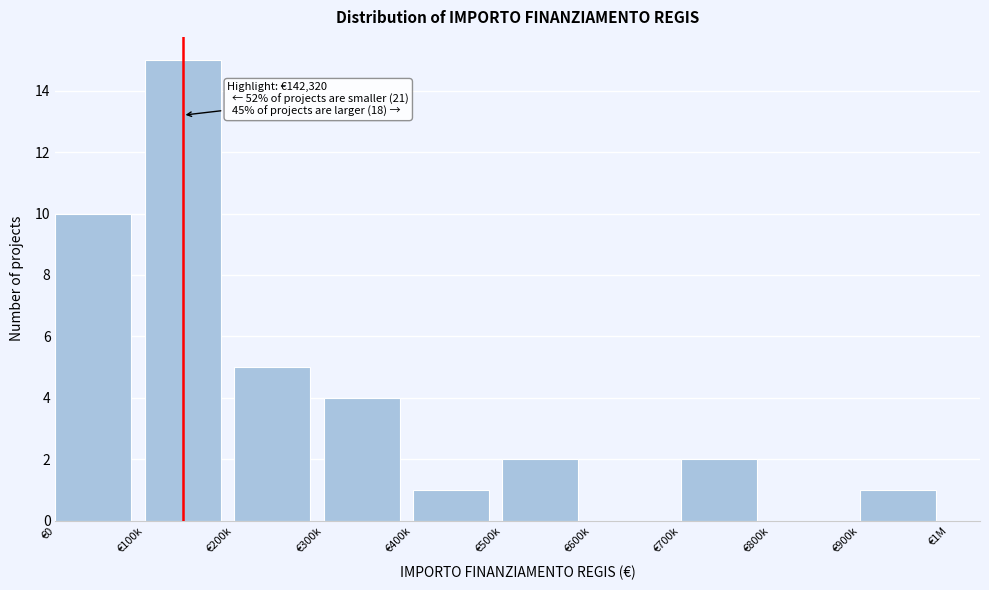

Reading left to right, list all the values displayed in this chart.

€0=10	€100k=15	€200k=5	€300k=4	€400k=1	€500k=2	€600k=0	€700k=2	€800k=0	€900k=1